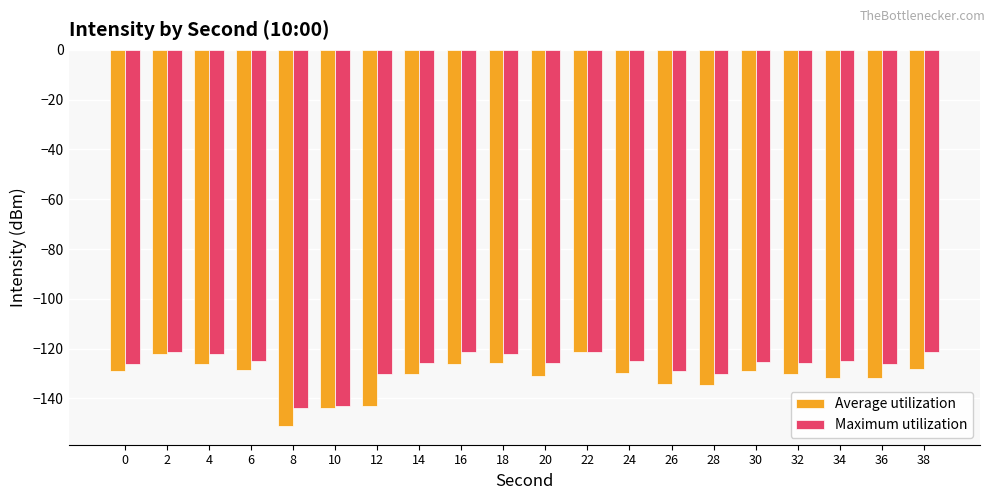

Rank the series at 16 from lowest to highest value.

Average utilization, Maximum utilization